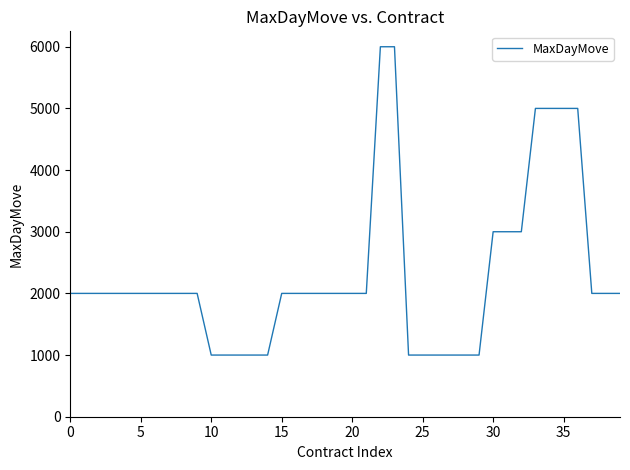

What is the smallest value displayed?

1000